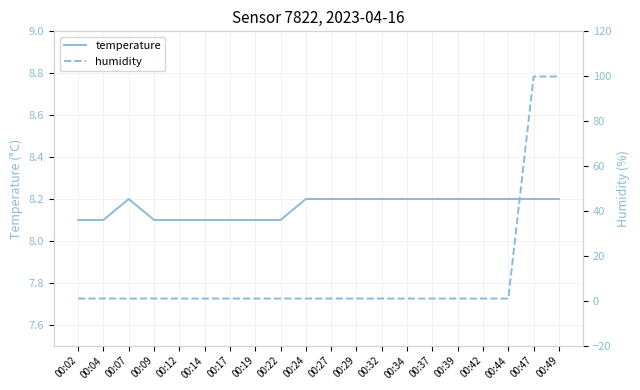

What is the minimum value shown in the chart?

1.0